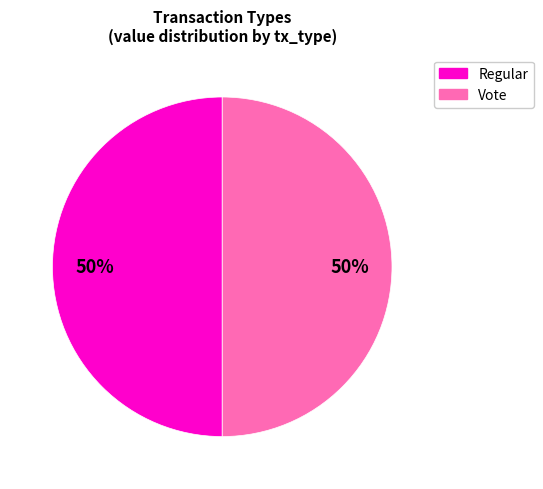

Is it true that Vote is 37% of the pie?

False